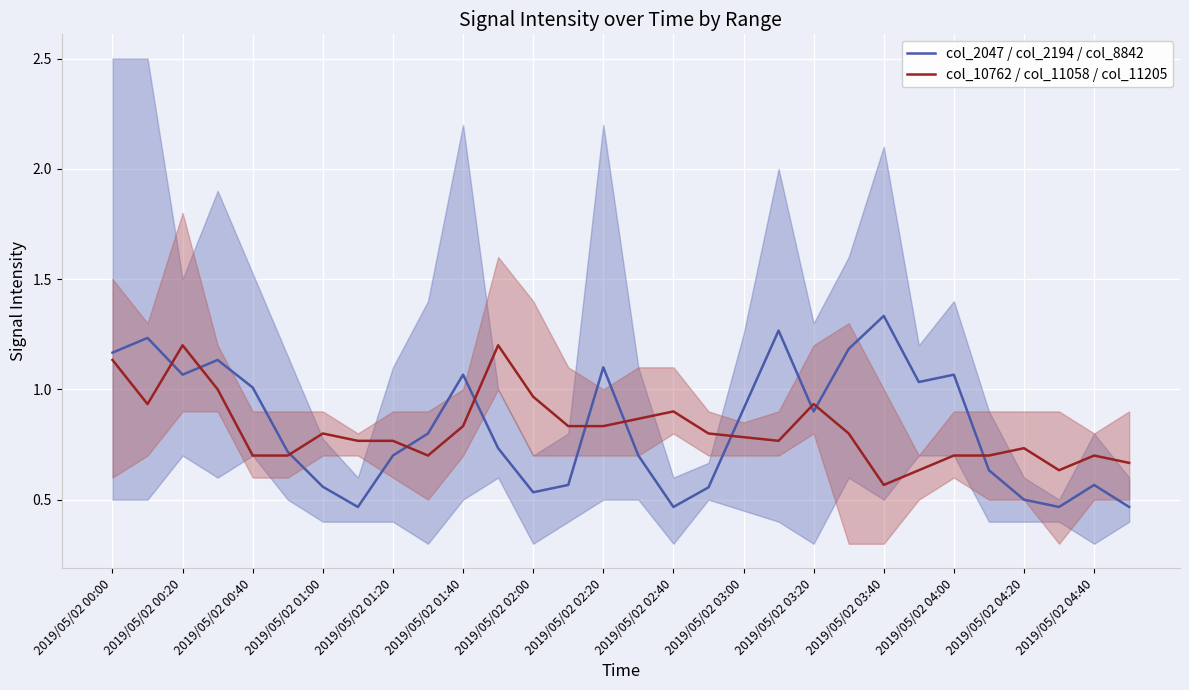

What is the value of the col_2047 / col_2194 / col_8842 point at the 23rd from the left?

1.3